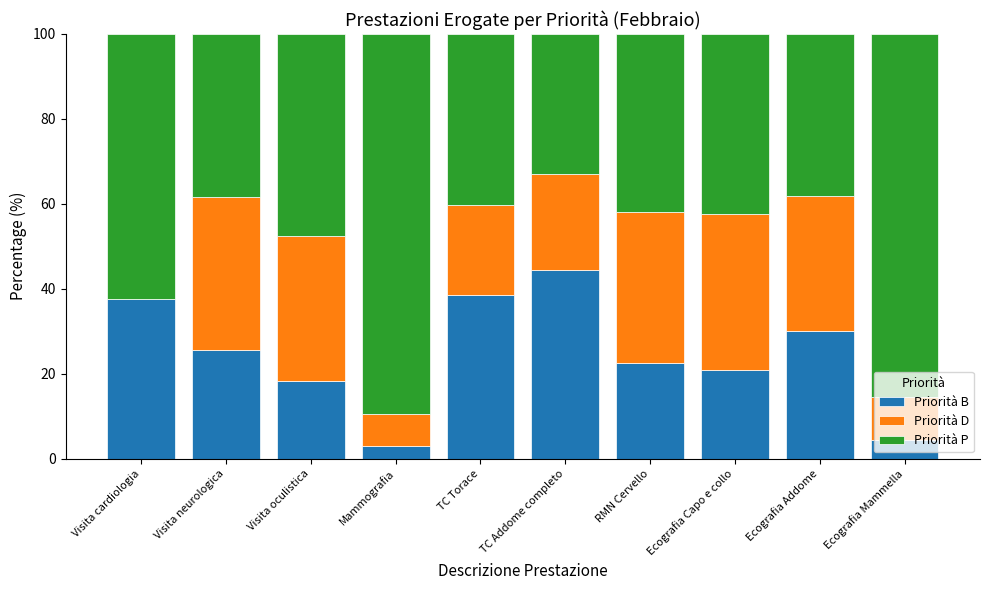

Is it true that Priorità B equals 27.0 at TC Torace?

False